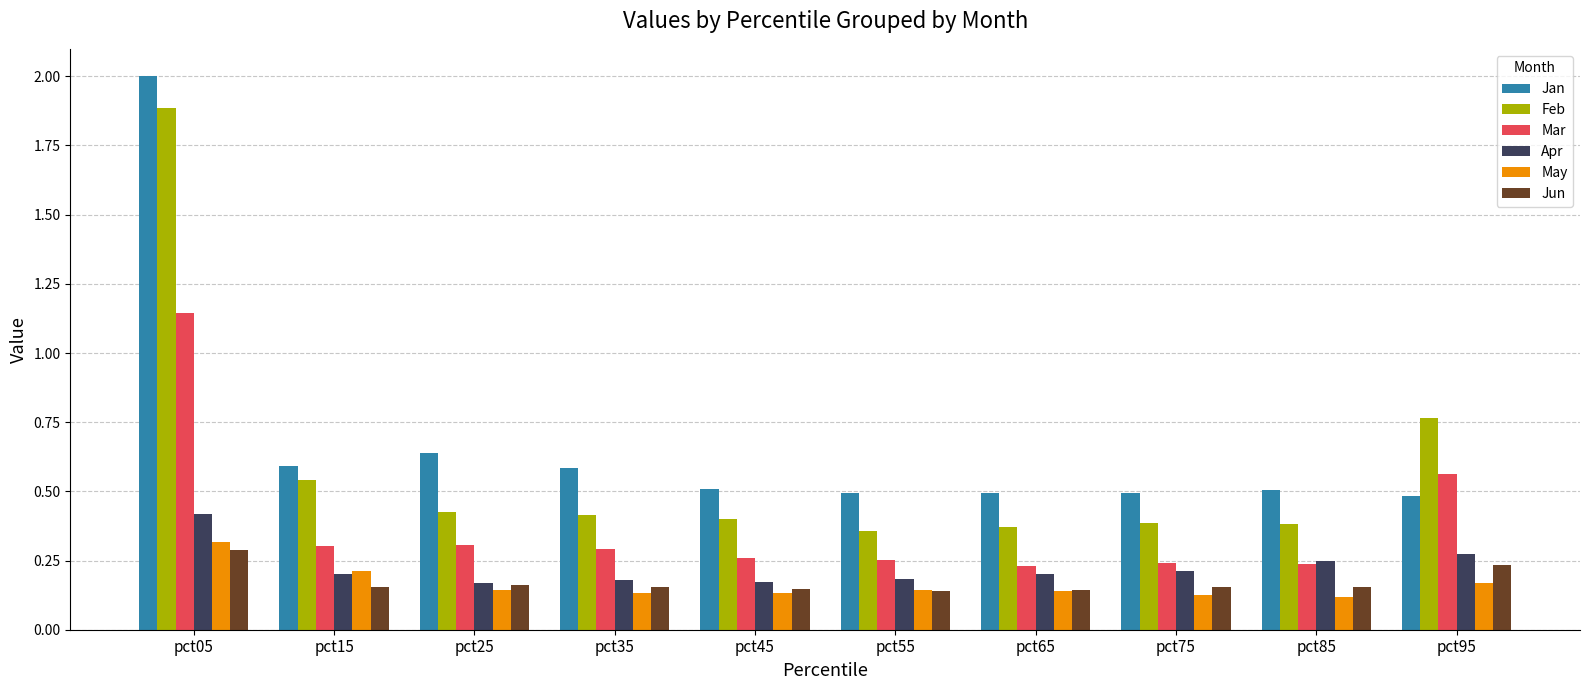

True or false: Apr has a value of 0.2 at pct85.

True